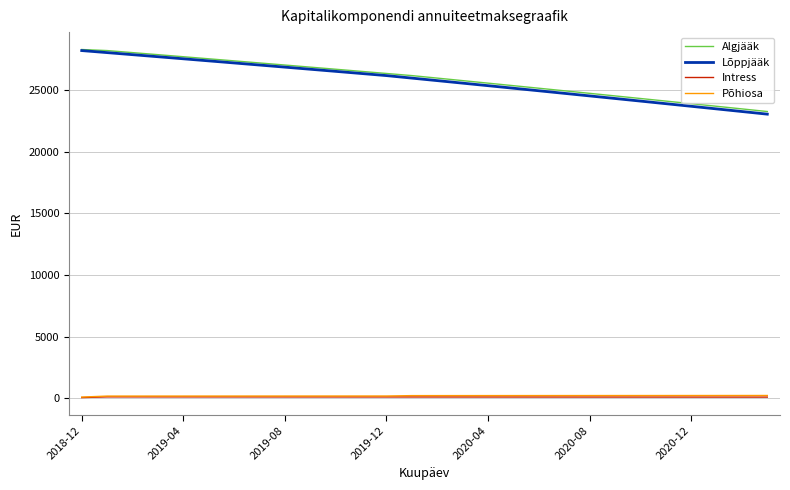

What is the greatest value displayed?

28291.4